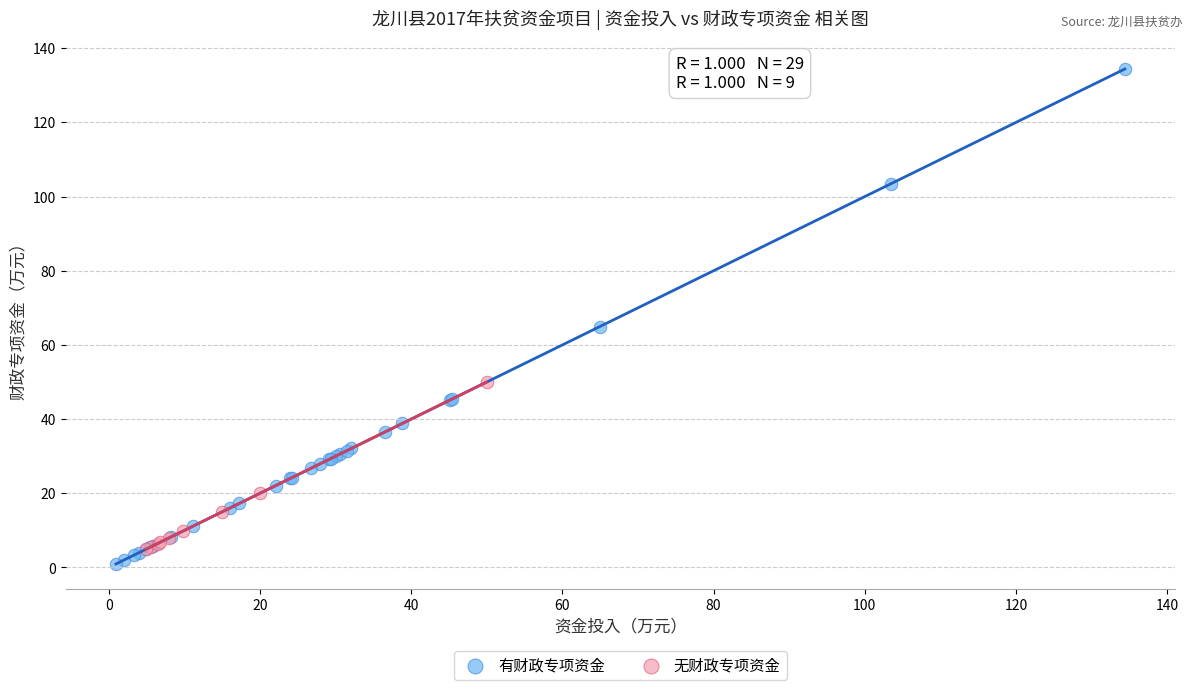

Which series has the largest Y range (max minus min)?

有财政专项资金